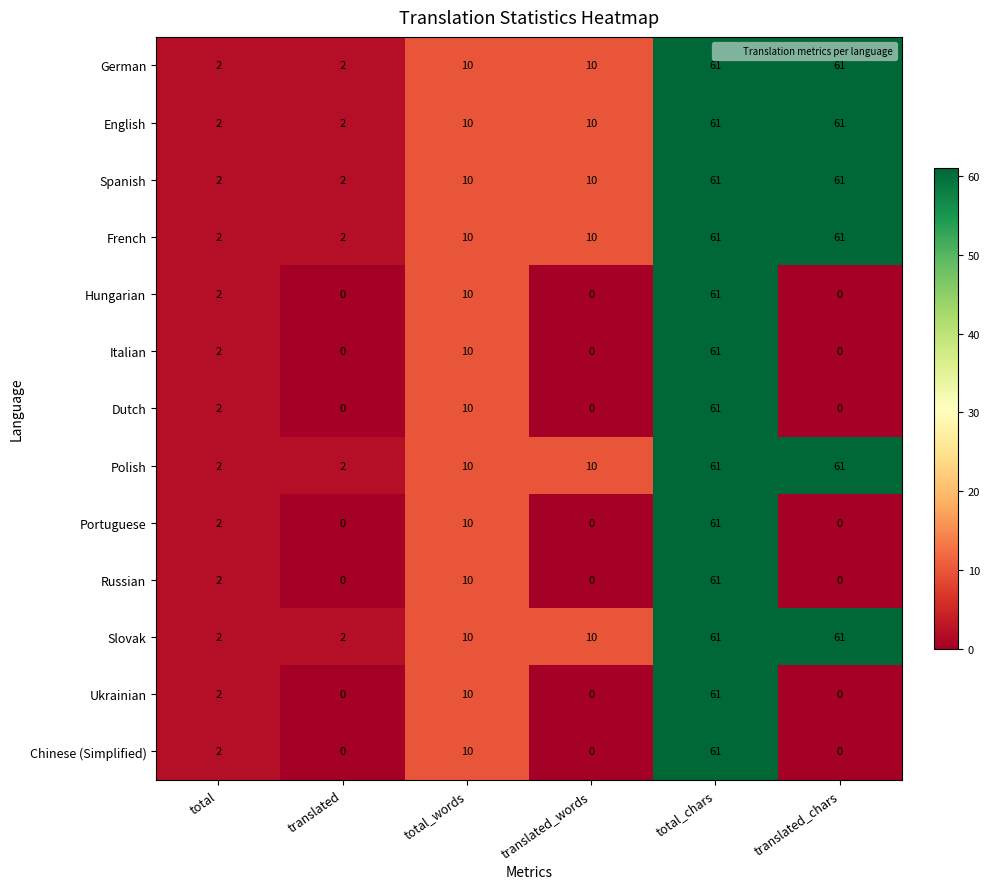

At which label is Portuguese closest to 30?

total_words